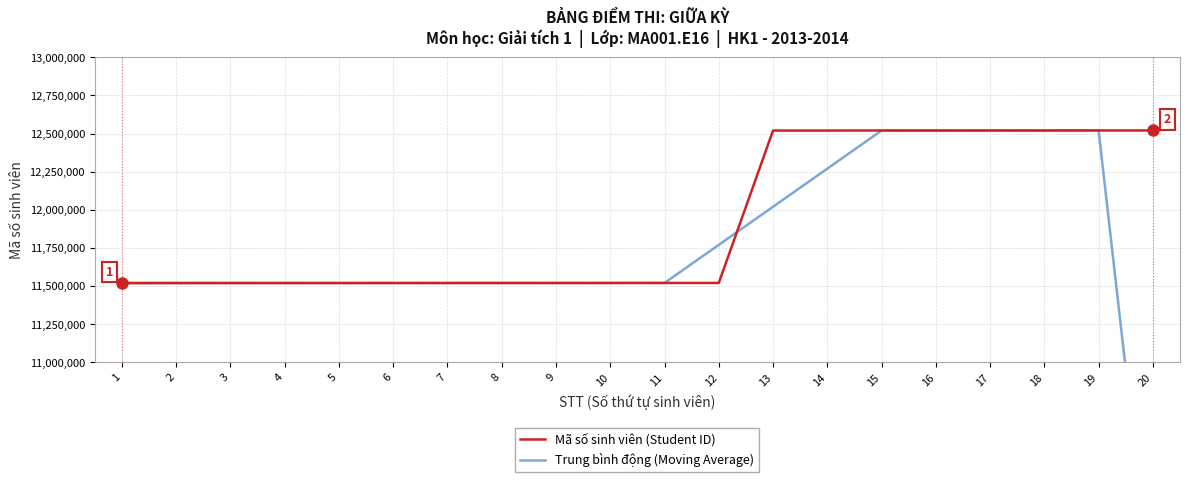

Reading left to right, transcribe all the data shown in this chart.

Mã số sinh viên (Student ID): 1=11520041.0	2=11520100.0	3=11520161.0	4=11520192.0	5=11520209.0	6=11520313.0	7=11520329.0	8=11520383.0	9=11520403.0	10=11520555.0	11=11520601.0	12=11520684.0	13=12520030.0	14=12520164.0	15=12520451.0	16=12520510.0	17=12520516.0	18=12520571.0	19=12520724.0	20=12520729.0
Trung bình động (Moving Average): 1=11520041.0	2=11520100.0	3=11520161.0	4=11520165.5	5=11520218.8	6=11520260.8	7=11520308.5	8=11520357.0	9=11520417.5	10=11520485.5	11=11520560.8	12=11770467.5	13=12020369.8	14=12270332.2	15=12520288.8	16=12520410.2	17=12520512.0	18=12520580.2	19=12520635.0	20=9390506.0